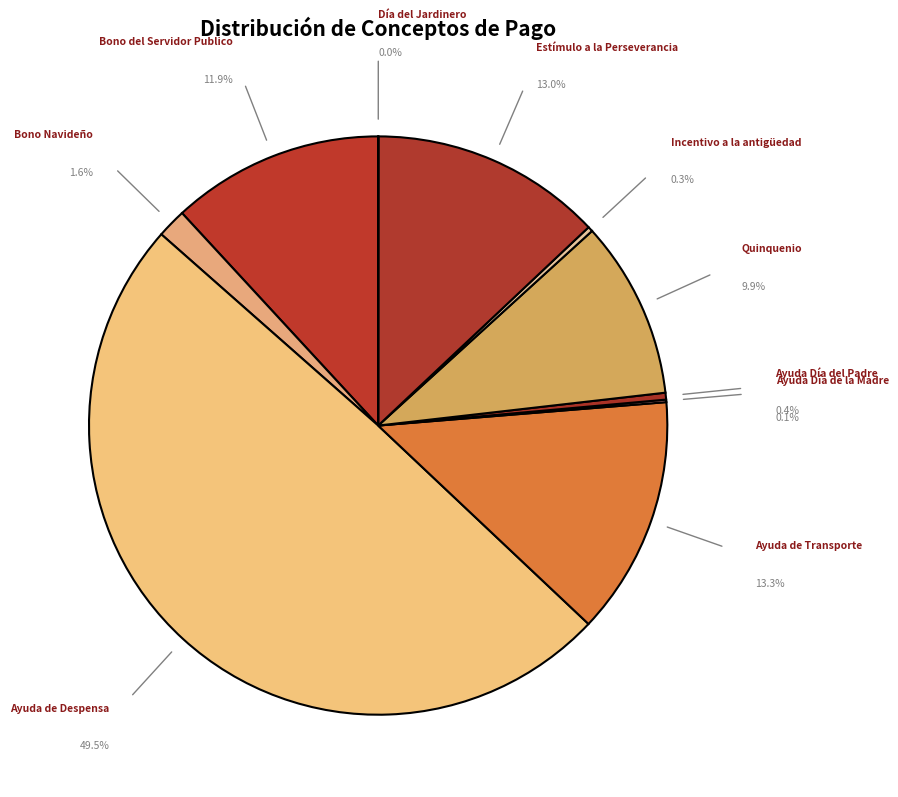

Count the number of slices in the pie.

10